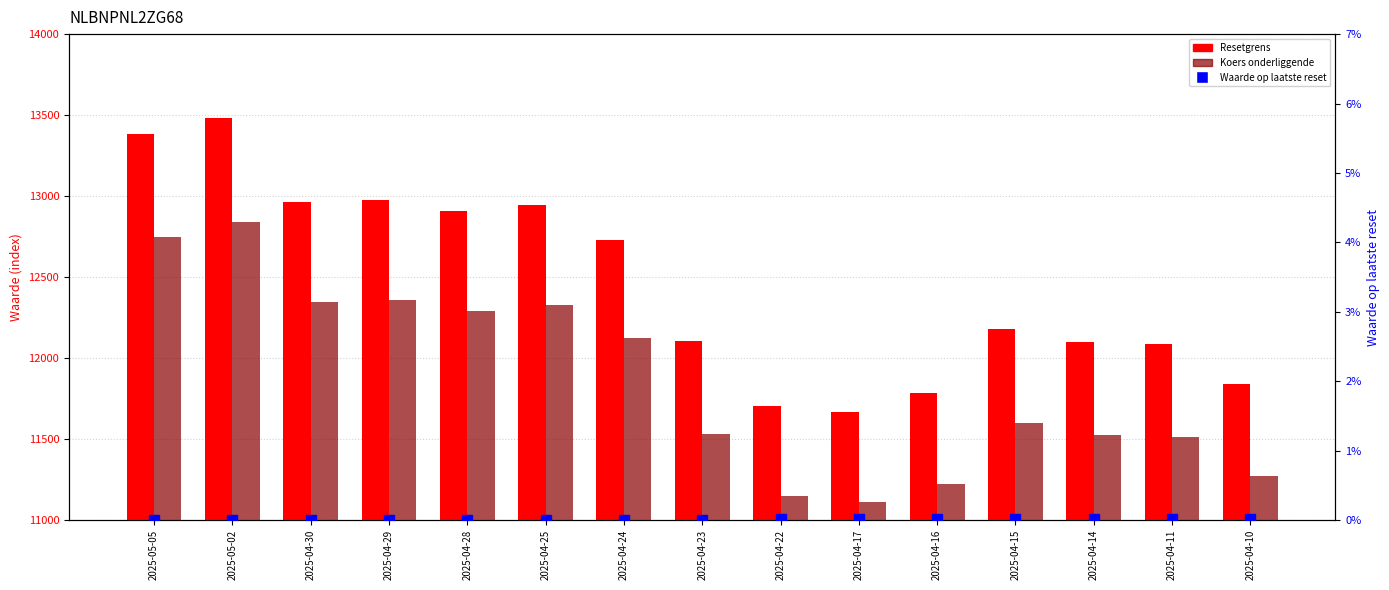

What is the label of the 11th bar from the right?

2025-04-28